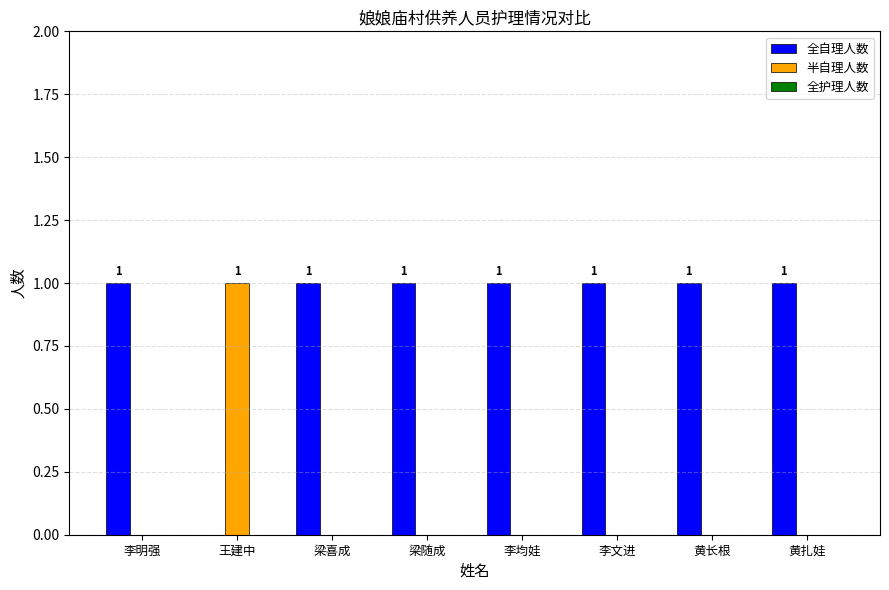

What is the approximate value of 全自理人数 at 梁喜成?

1